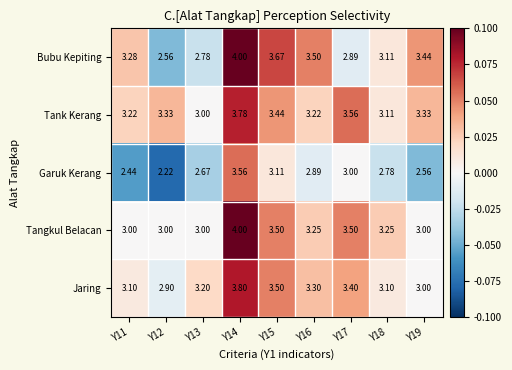

At Y16, list the series in order from largest to smallest.

Bubu Kepiting, Jaring, Tangkul Belacan, Tank Kerang, Garuk Kerang